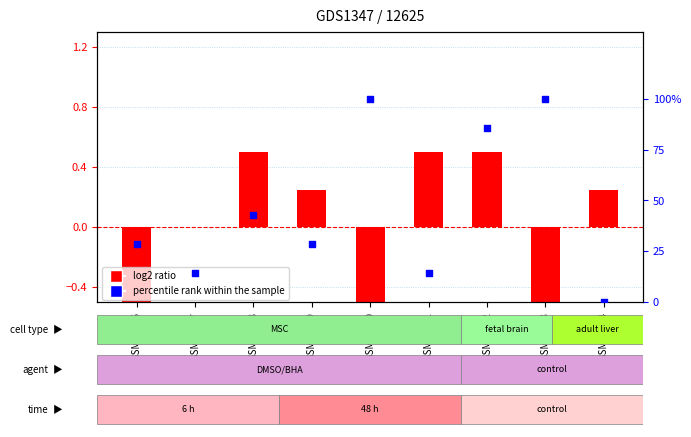

What is the change in value from GSM60436 to GSM60440?

+71.4